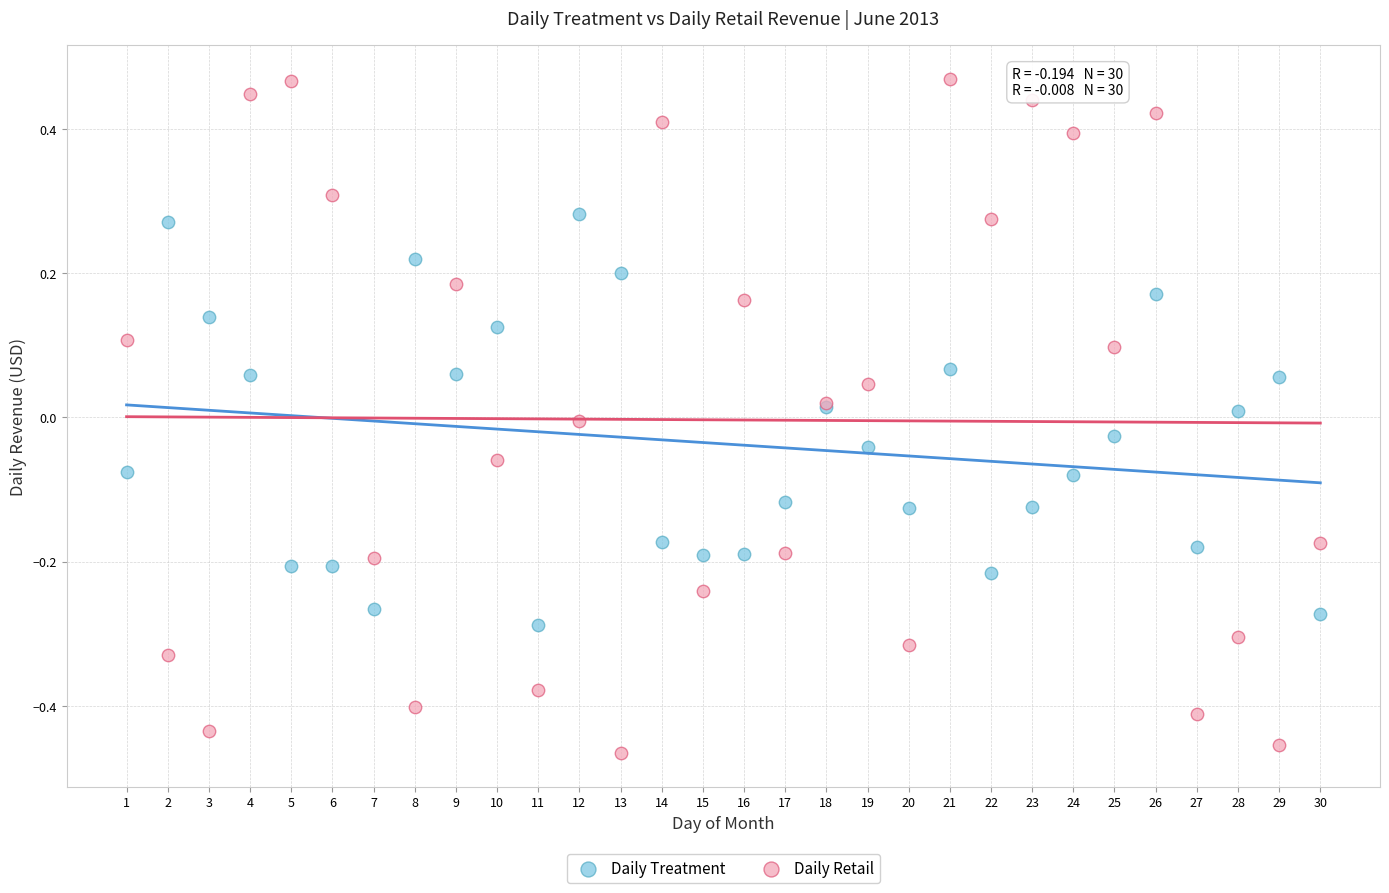

Which series contains the lowest Y value?

Daily Retail